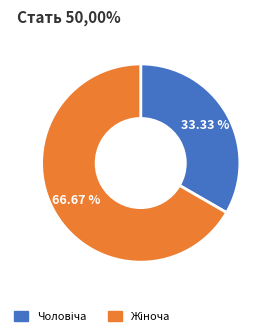

Is there any slice that represents more than half of the pie?

Yes